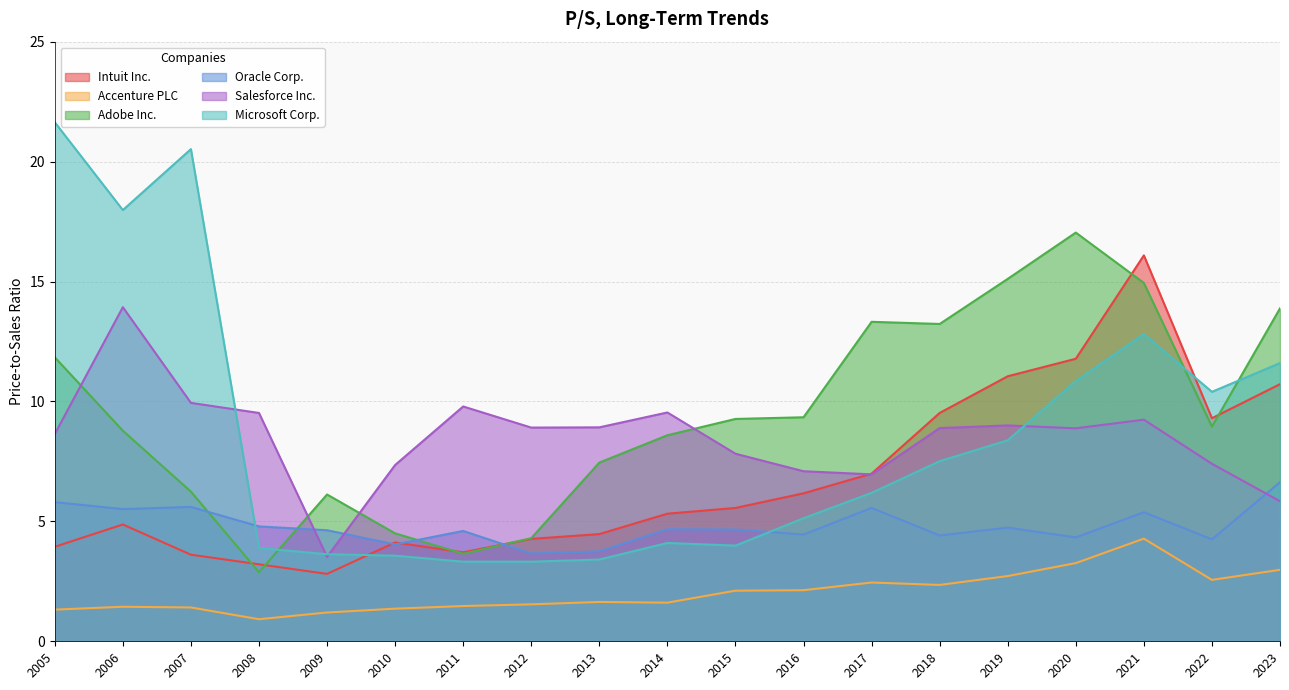

Where does the Accenture PLC series first go above 1?

2005